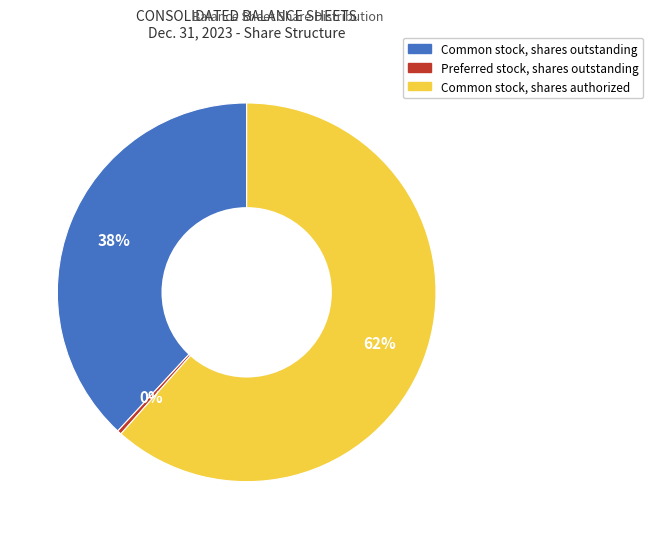

Which category accounts for the majority?

Common stock, shares authorized